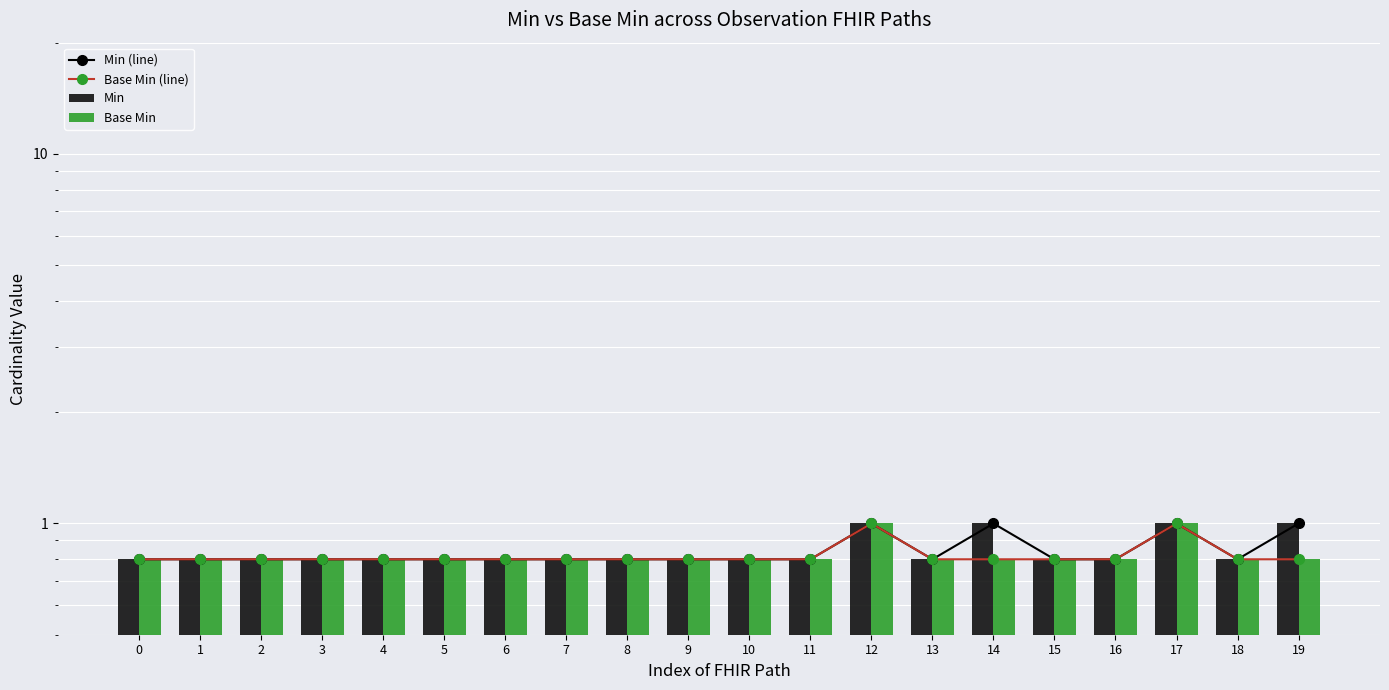

At which category is the sum across all series the highest?

12